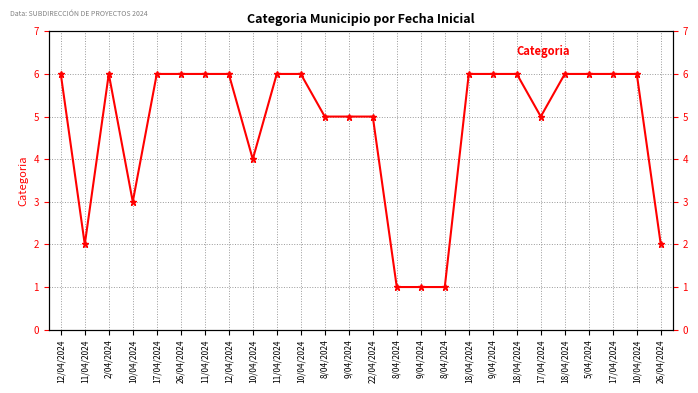

What is the label of the 4th point from the left?

10/04/2024